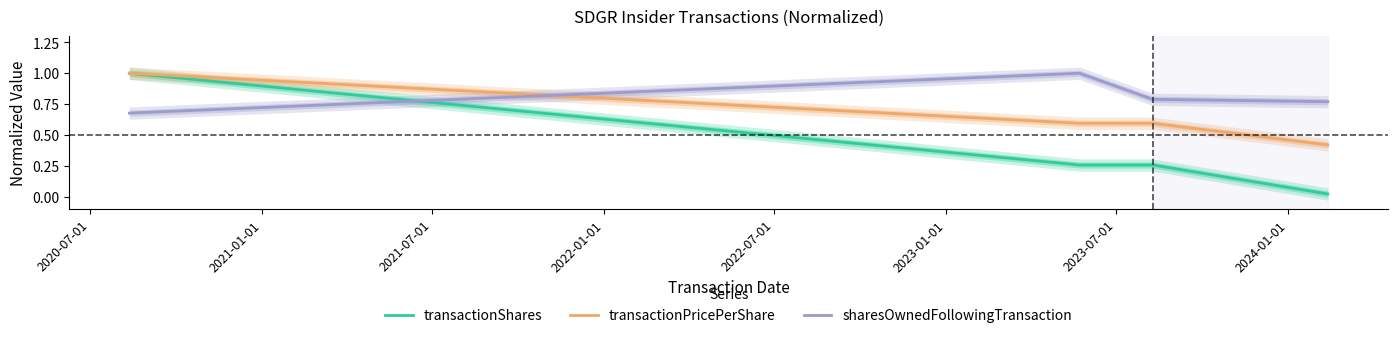

True or false: transactionShares and sharesOwnedFollowingTransaction cross at least once.

True